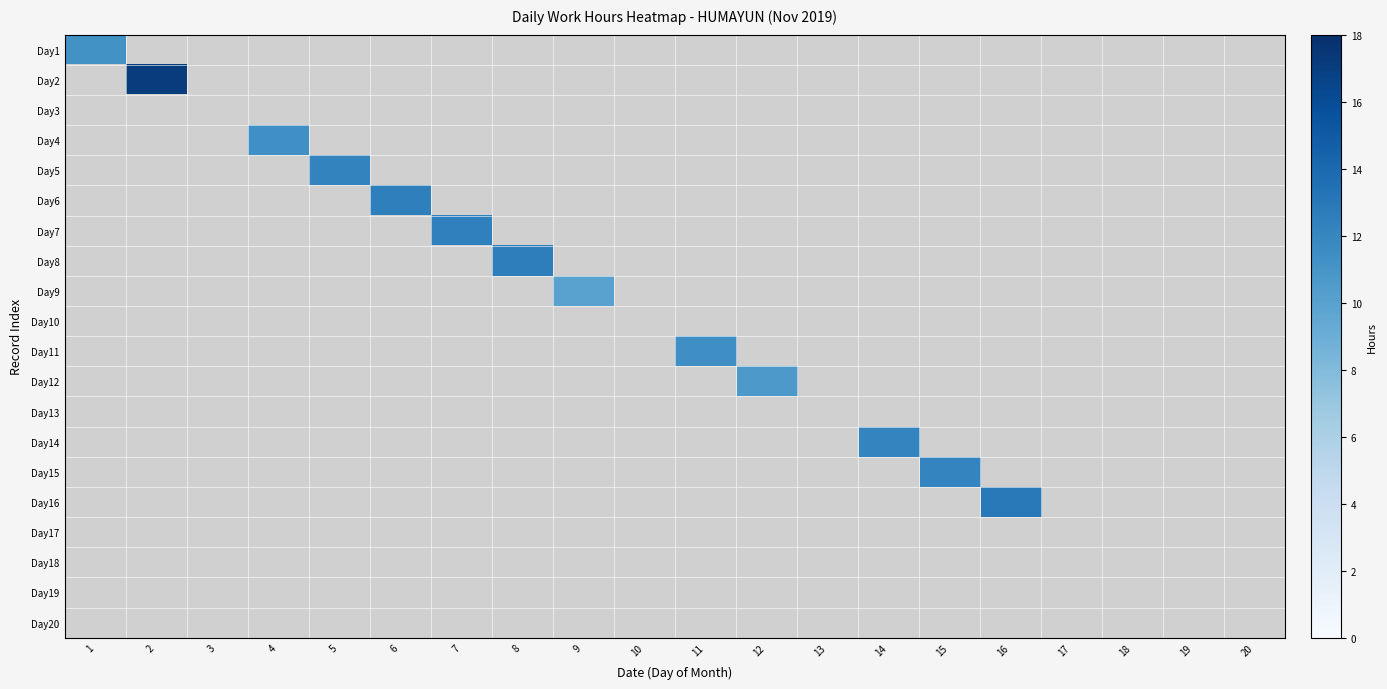

Which category has the highest value across all series?

2